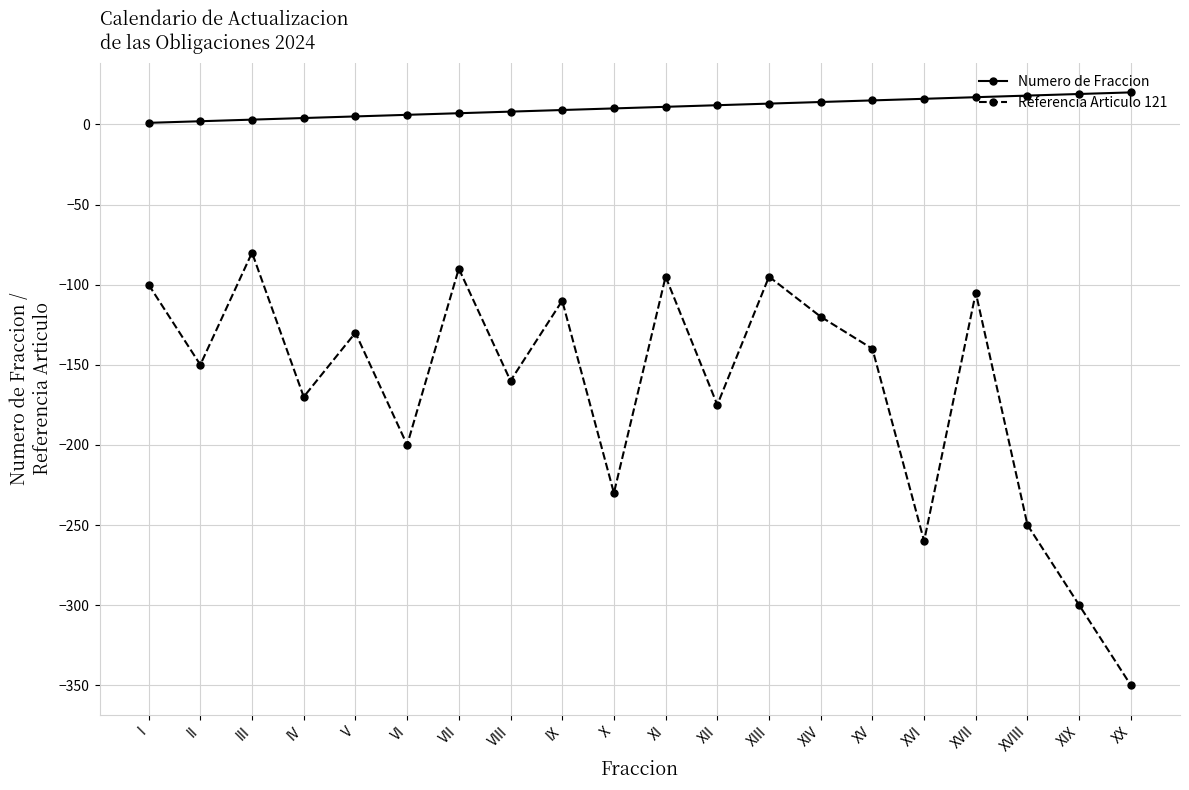

Which series has the widest spread of values?

Referencia Articulo 121